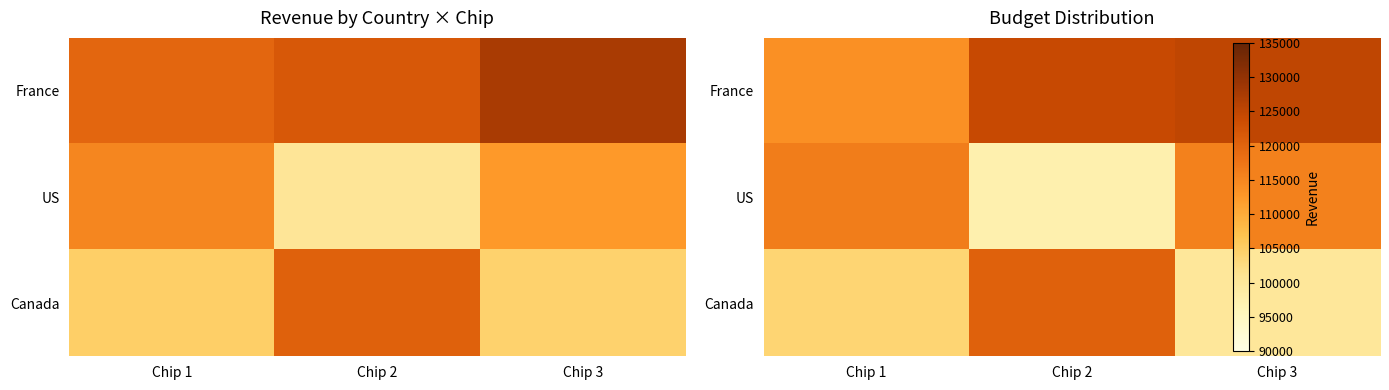

The value of Canada at Chip 1 is 103813.4. True or false?

True